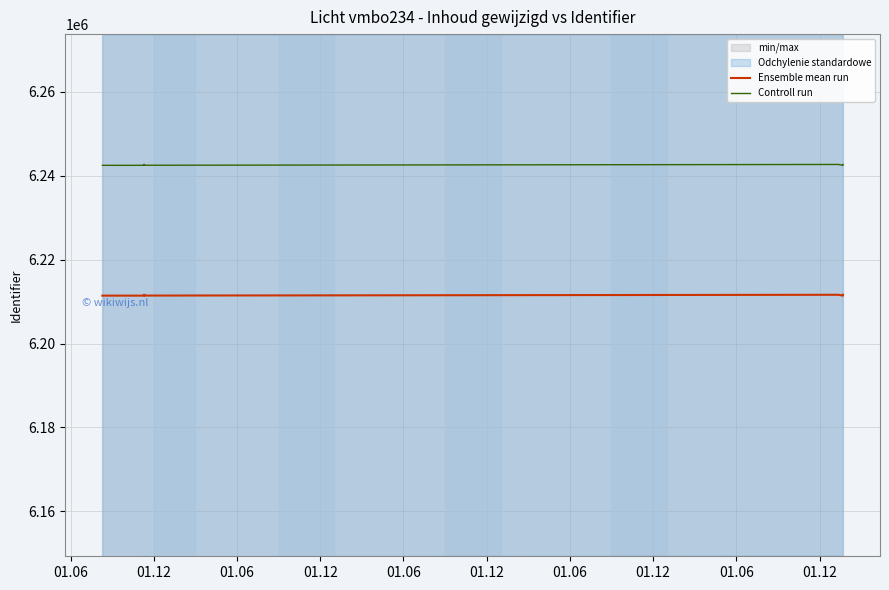

At which category is the sum across all series the highest?

01.06